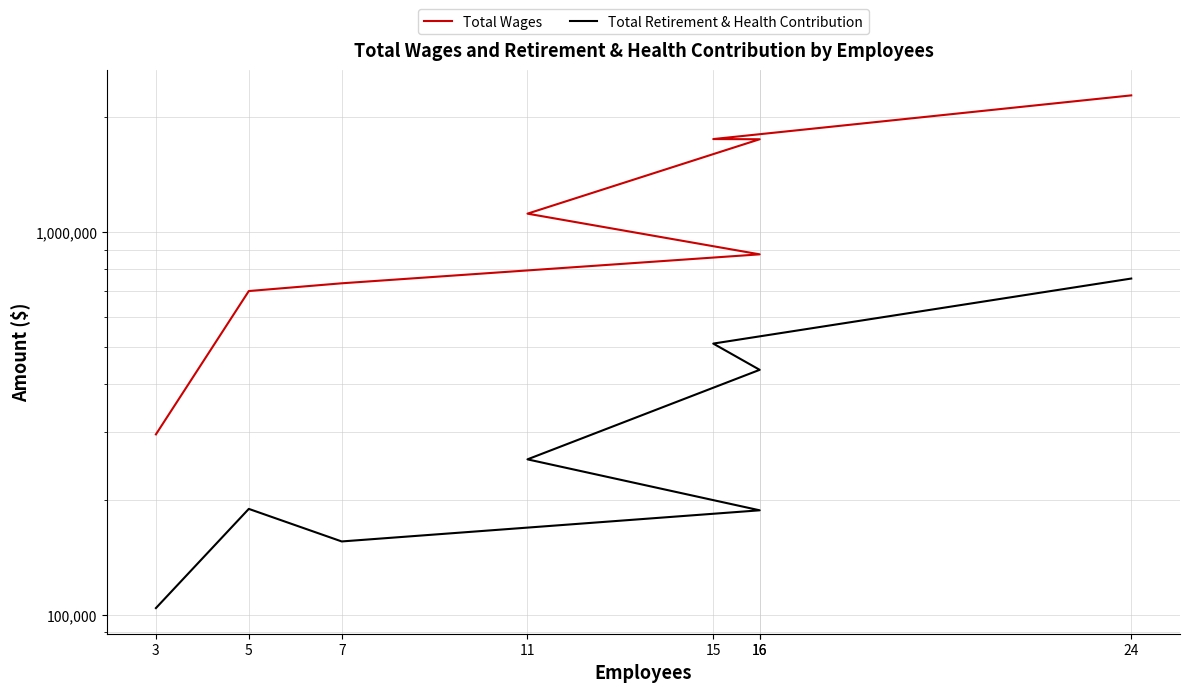

Count the number of categories in the chart.

8